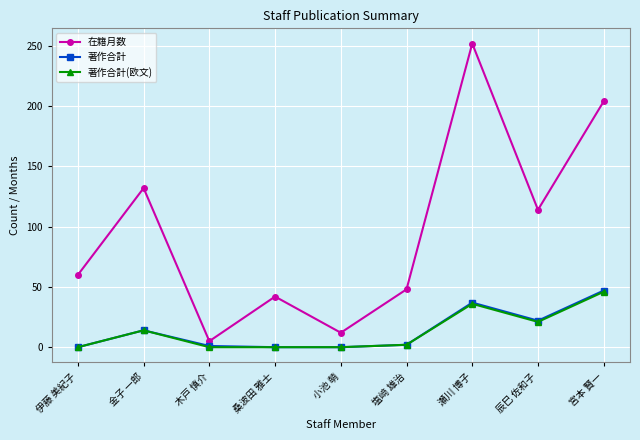

What is the difference between the highest and lowest values at 塩﨑 雄治?

46